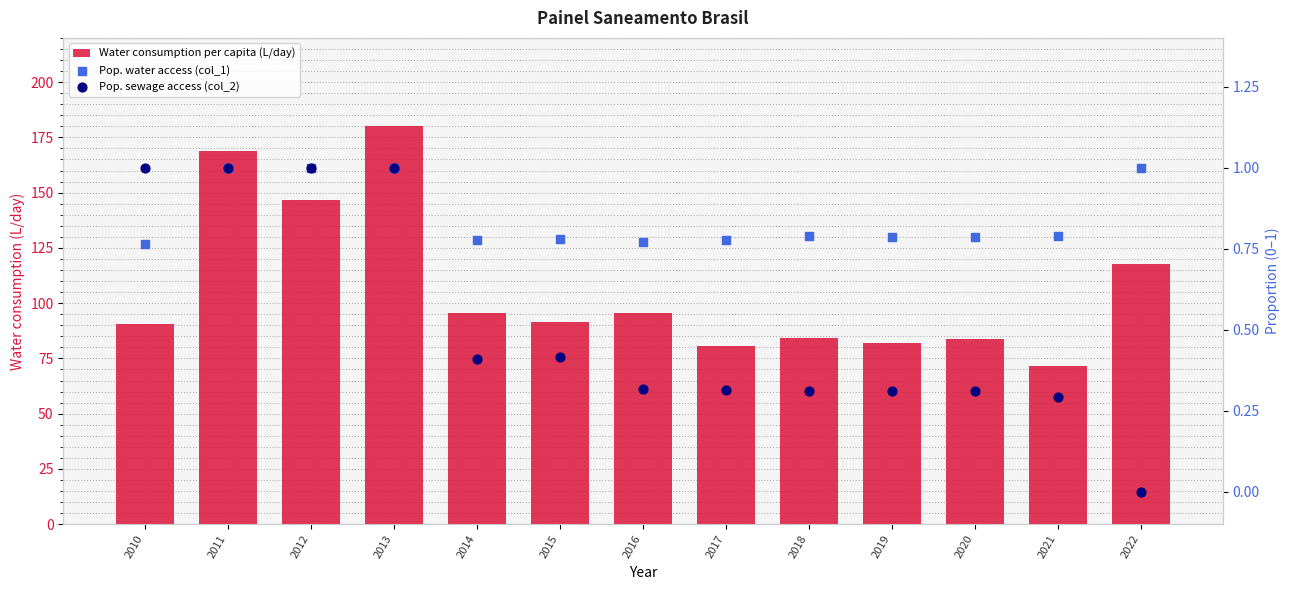

At how many categories does at least one series exceed 175?

1